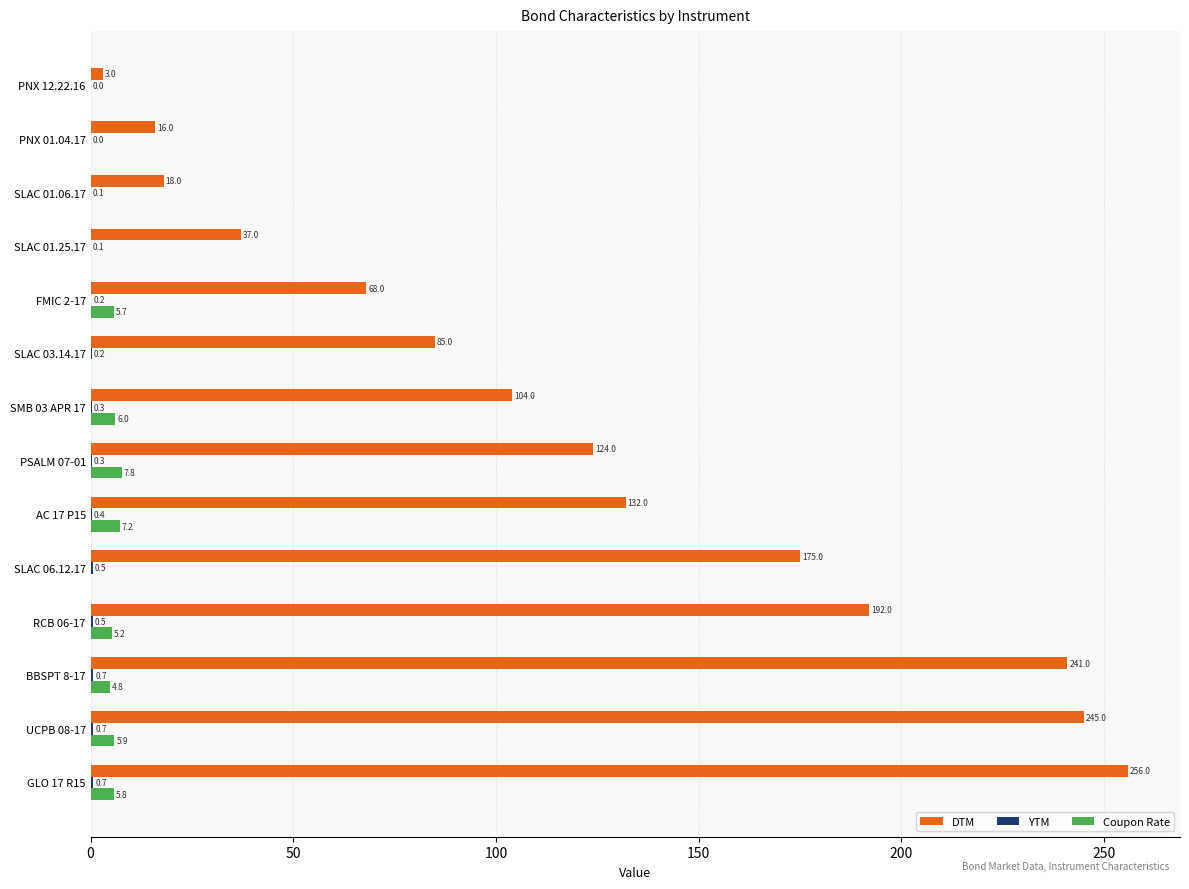

Where is DTM nearest to the value 129?

AC 17 P15